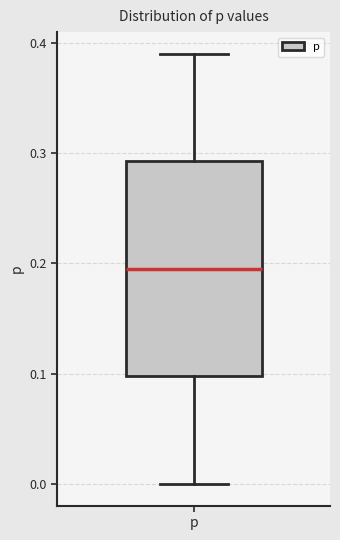

Where does the upper whisker of the box for p end on the y-axis? The values are not printed on the chart, so give them approximately, as read against the axis.

0.39